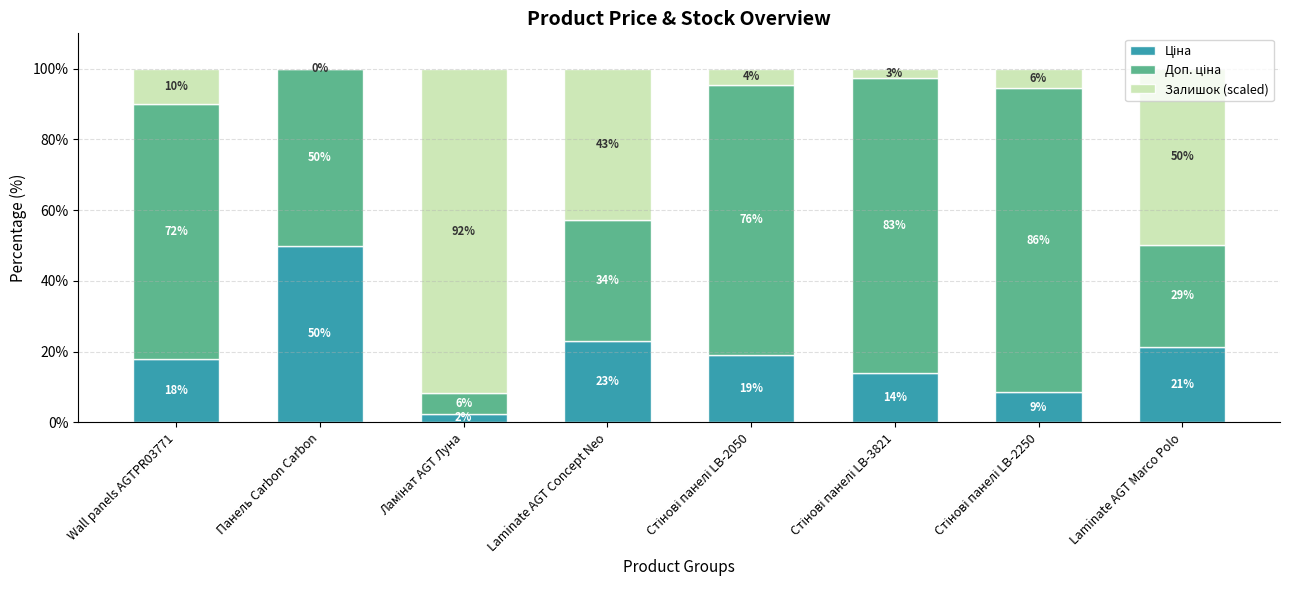

What is the total value across all series at Wall panels AGTPR03771?

100.0